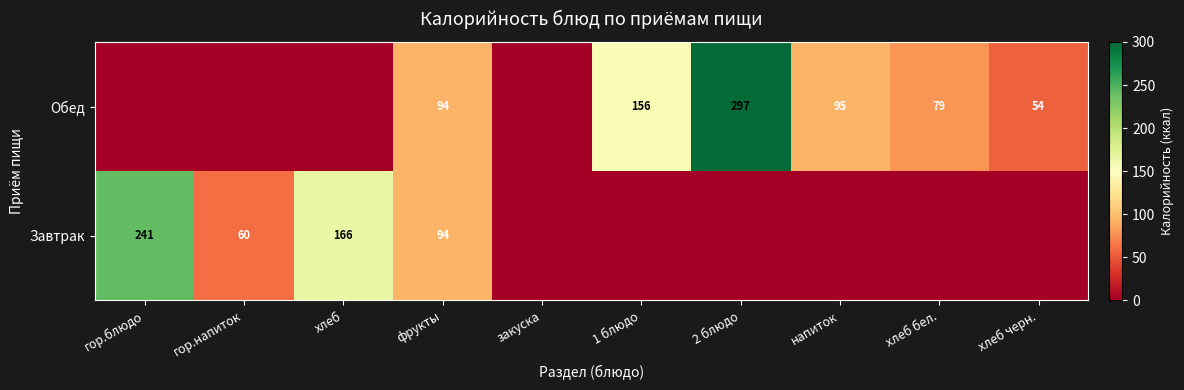

The Завтрак series shows 24 at гор.напиток. True or false?

False